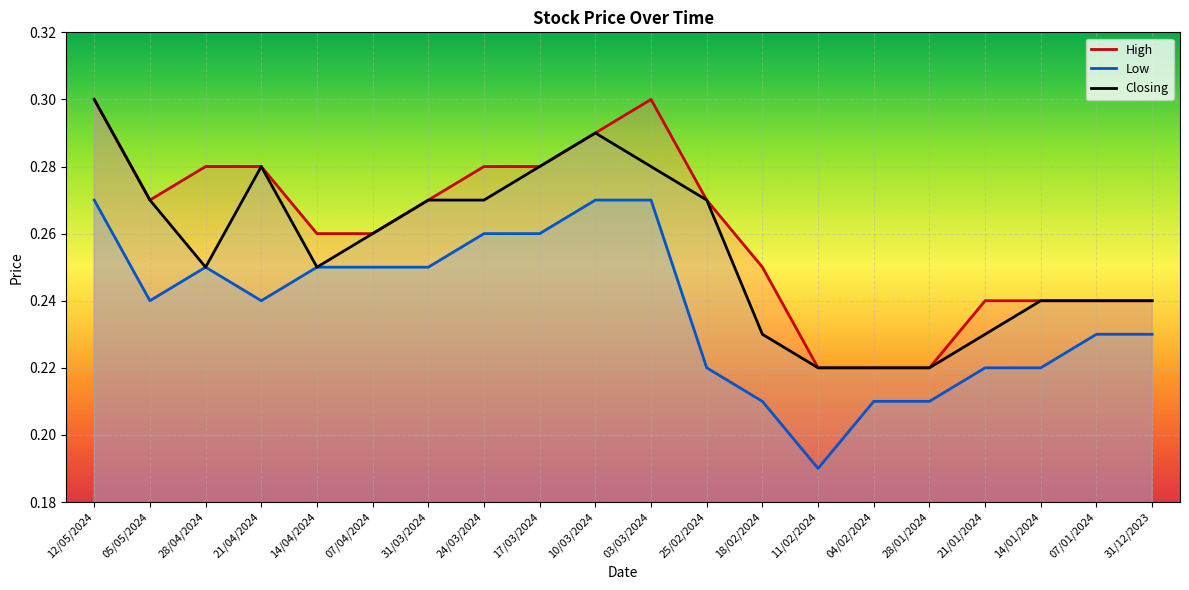

In Low, how many points are higher than both neighbors (excluding endpoints)?

1